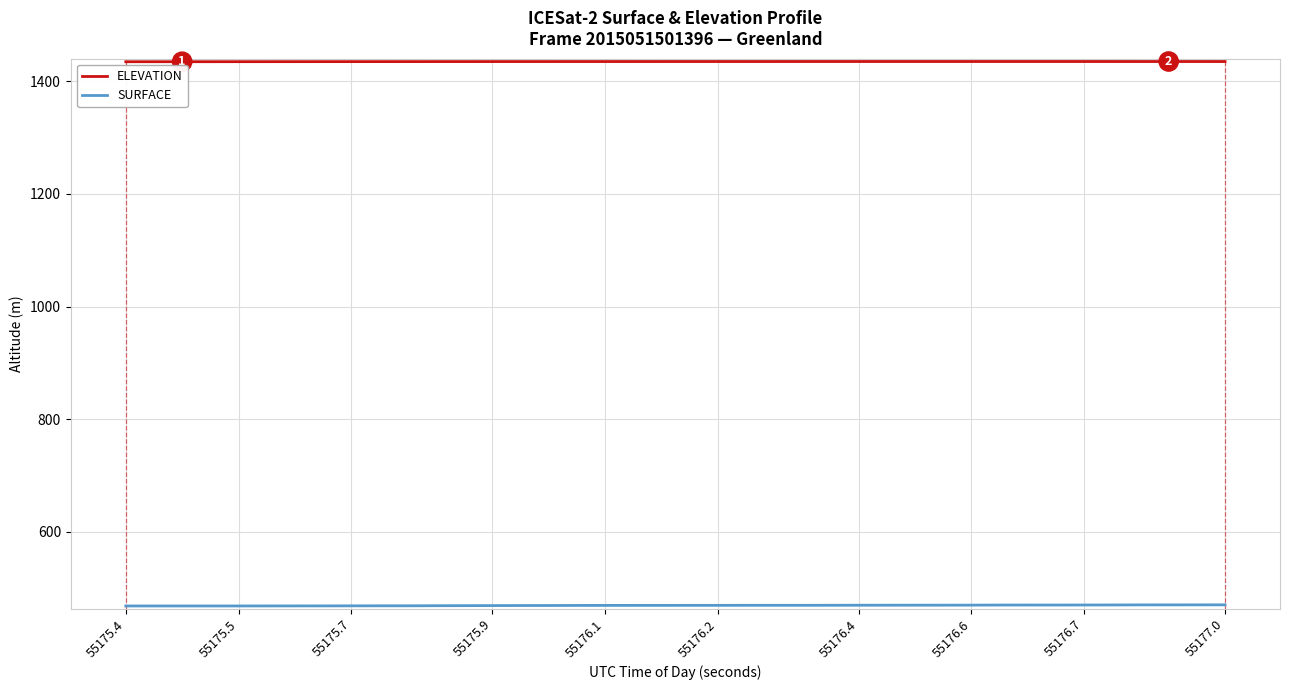

What is the maximum value for ELEVATION?

1435.4